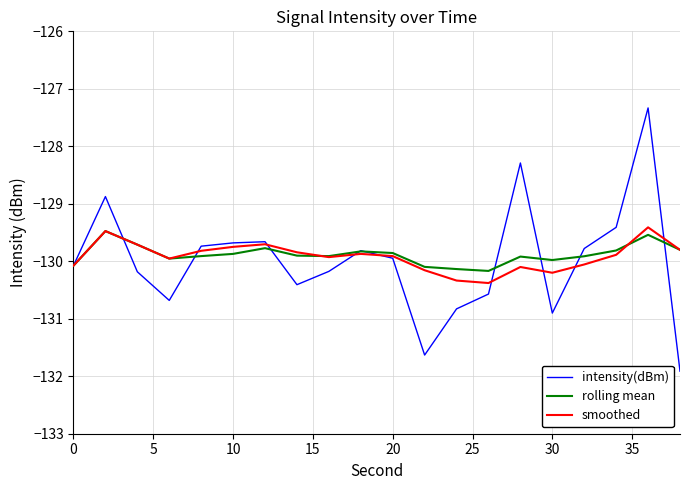

What is the minimum value shown in the chart?

-131.9